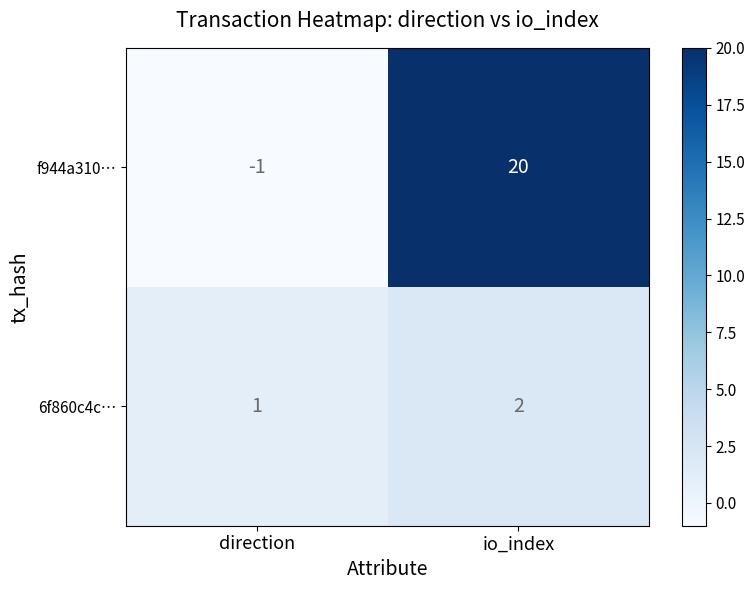

Where is 6f860c4c… nearest to the value 1?

direction